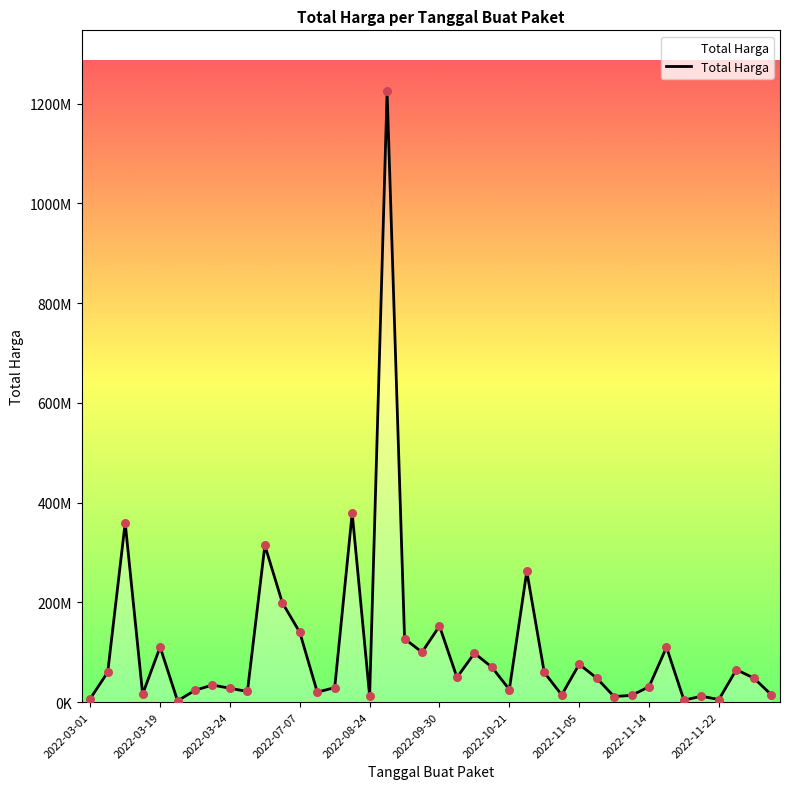

Does the chart have visible grid lines?

No